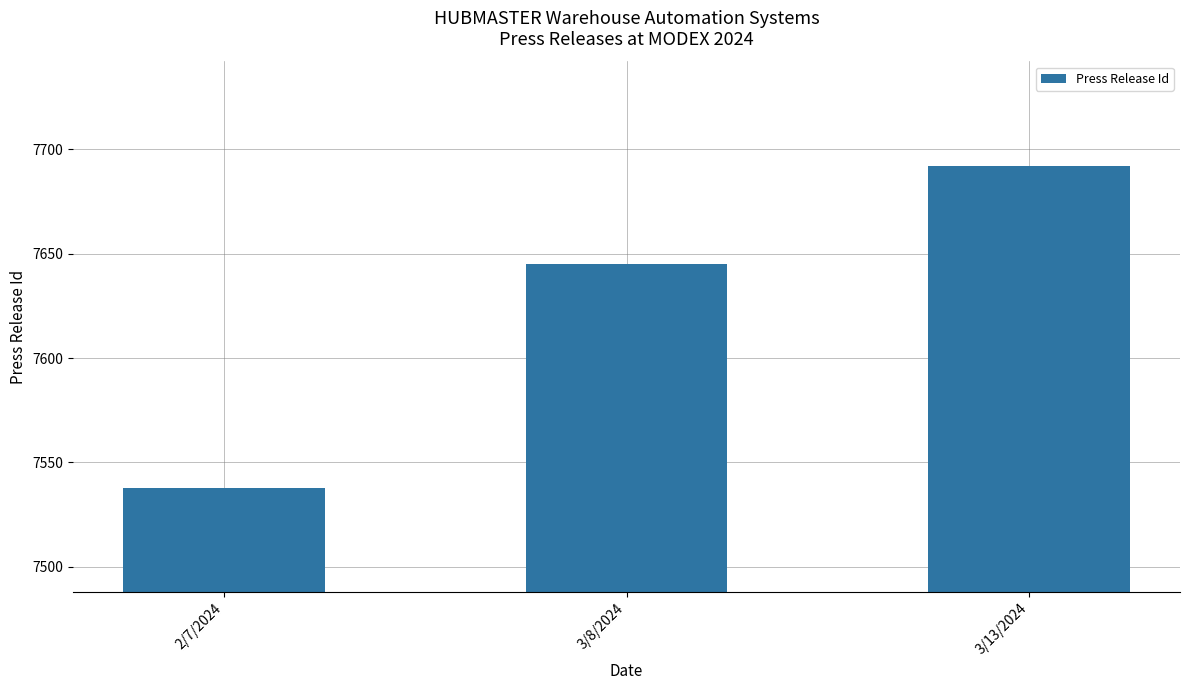

Rank the categories by value from lowest to highest.

2/7/2024, 3/8/2024, 3/13/2024